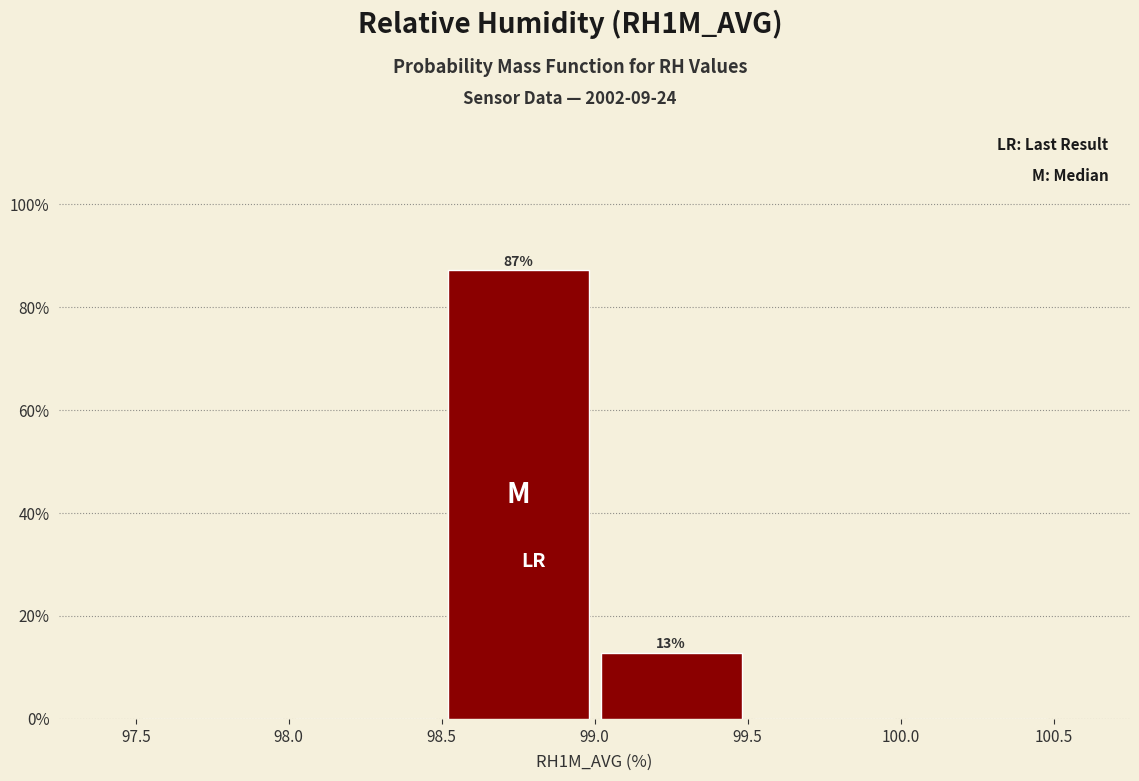

Over which range of the x-axis is the bar tallest?

98.5 to 99.0